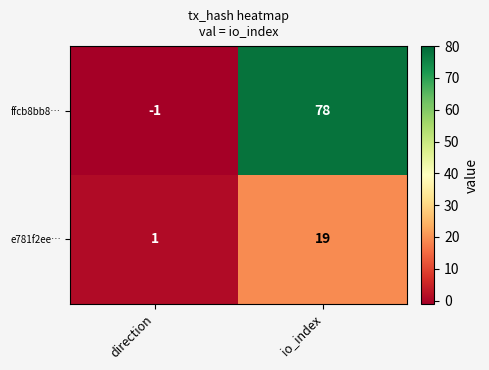

At which category does the chart reach its peak across all series?

io_index